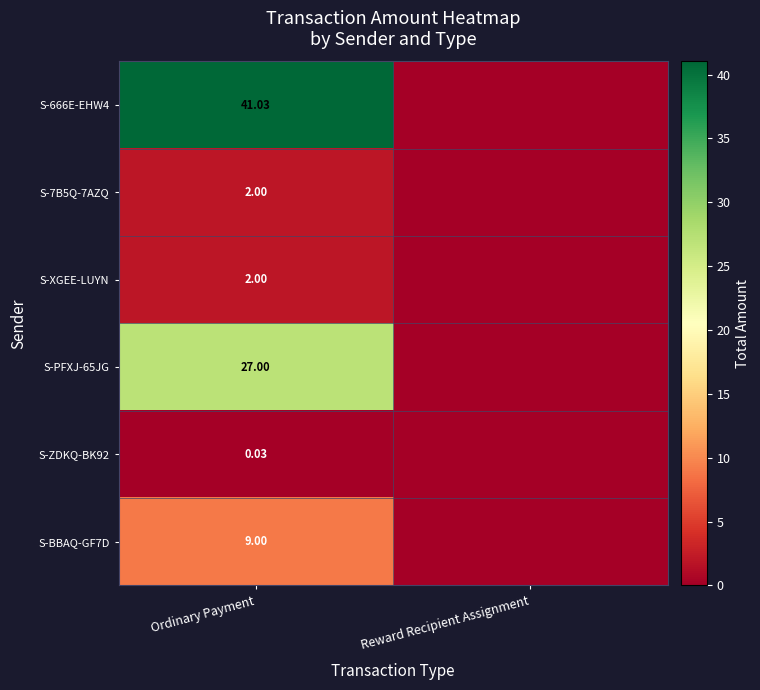

At Ordinary Payment, list the series in order from smallest to largest.

S-ZDKQ-BK92, S-7B5Q-7AZQ, S-XGEE-LUYN, S-BBAQ-GF7D, S-PFXJ-65JG, S-666E-EHW4